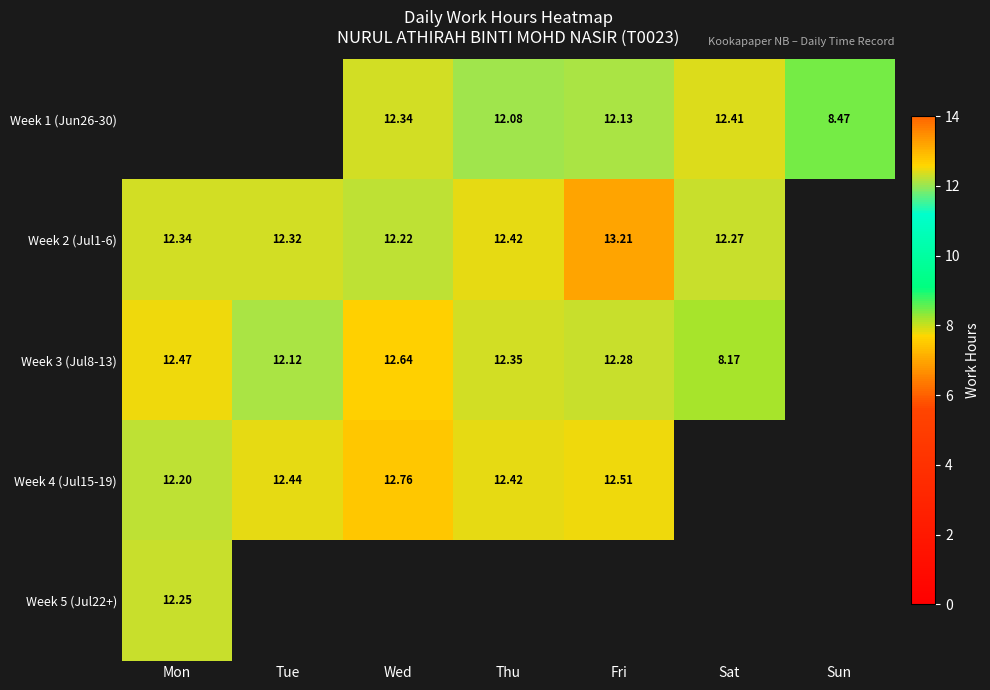

How many data points does each series have?

7